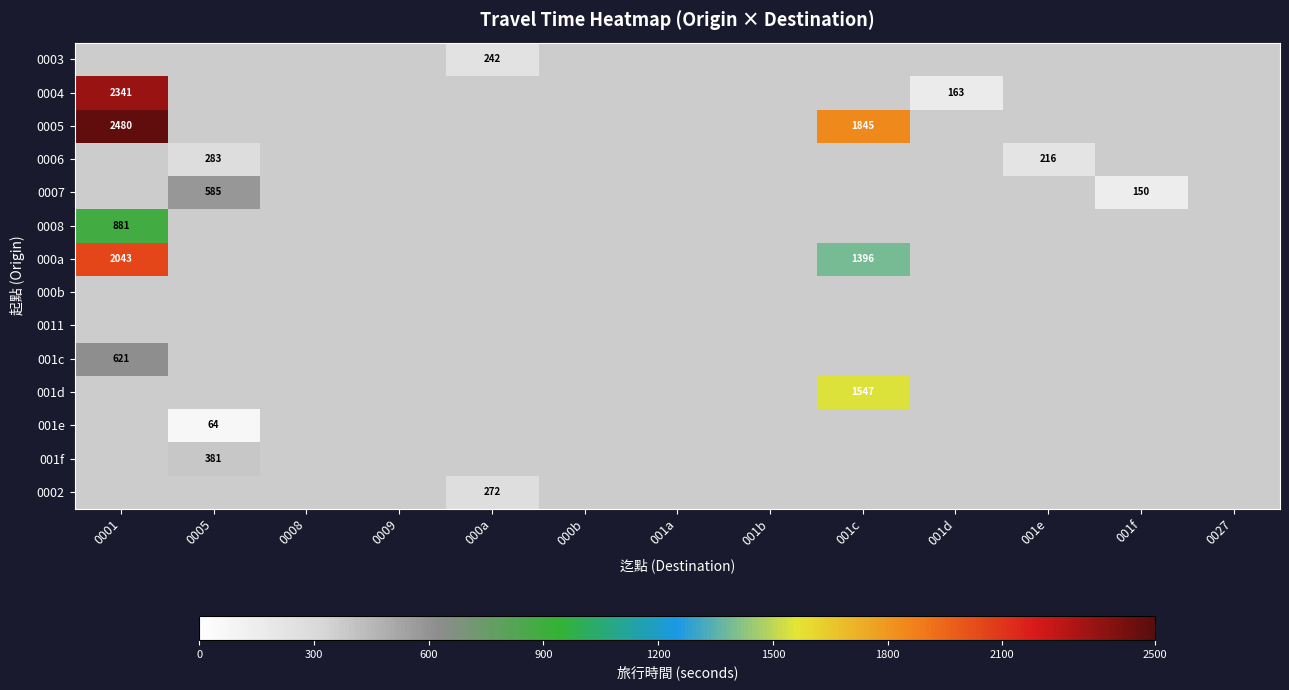

Count the number of data series in this chart.

14